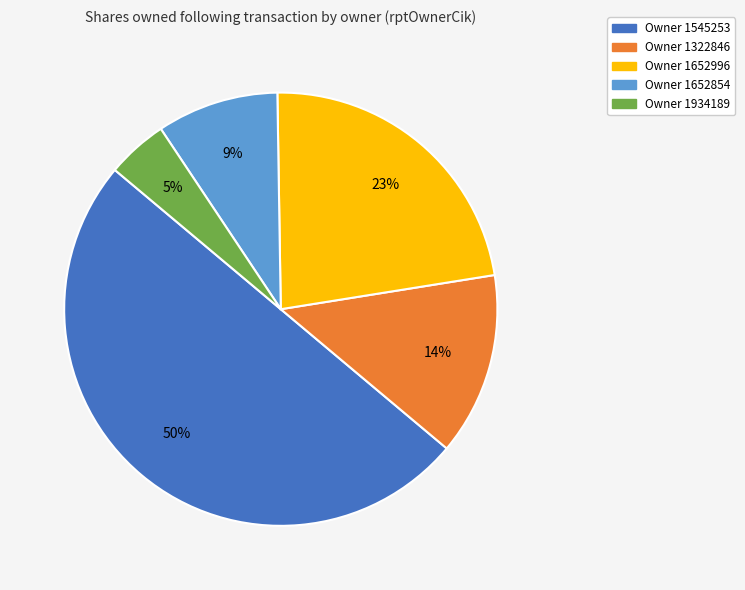

To the nearest percent, what is the difference between the largest and smallest slice percentages?

45%